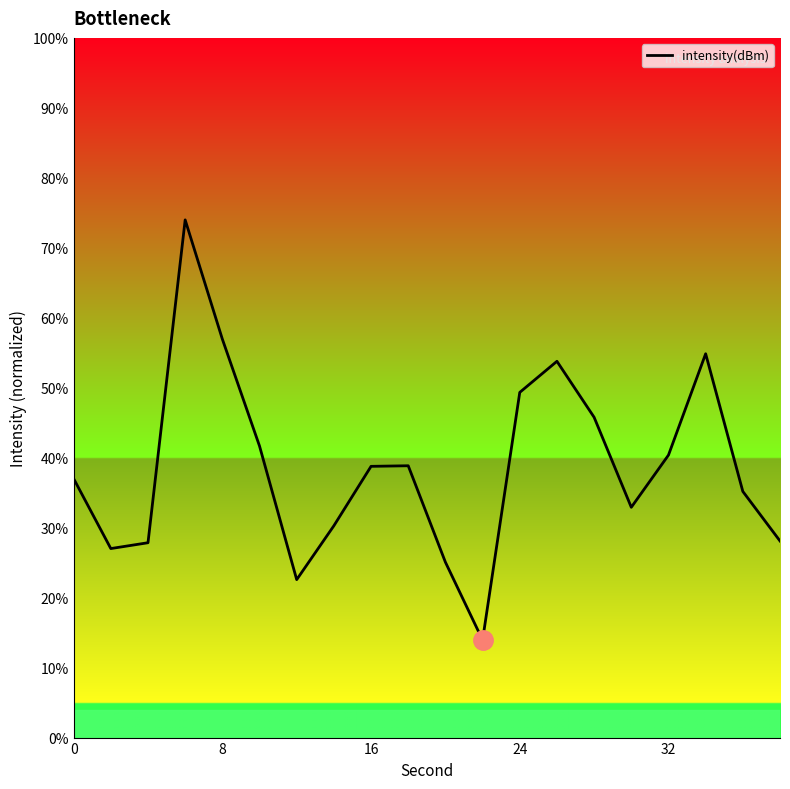

What is the difference between the maximum and minimum values?

60.1